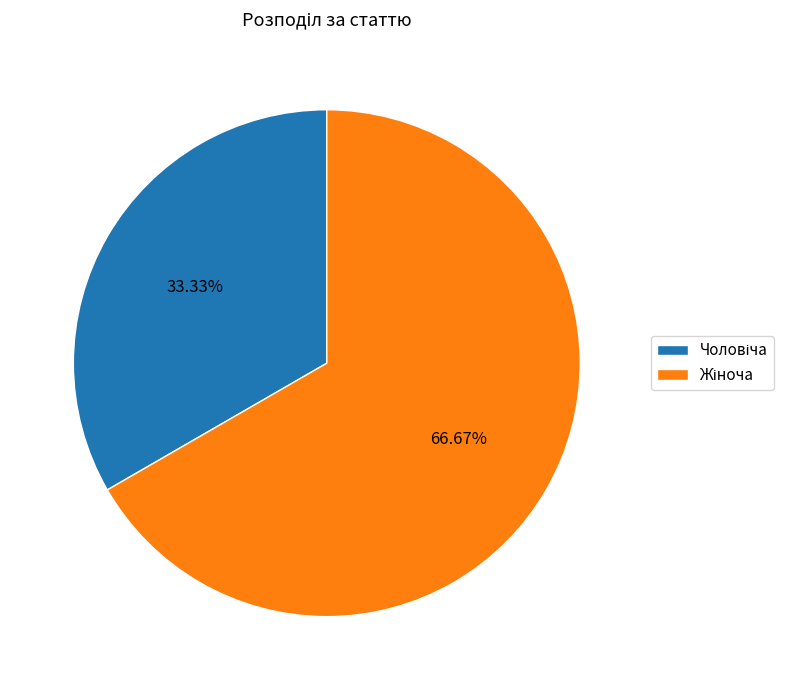

Is there a majority slice in this chart?

Yes